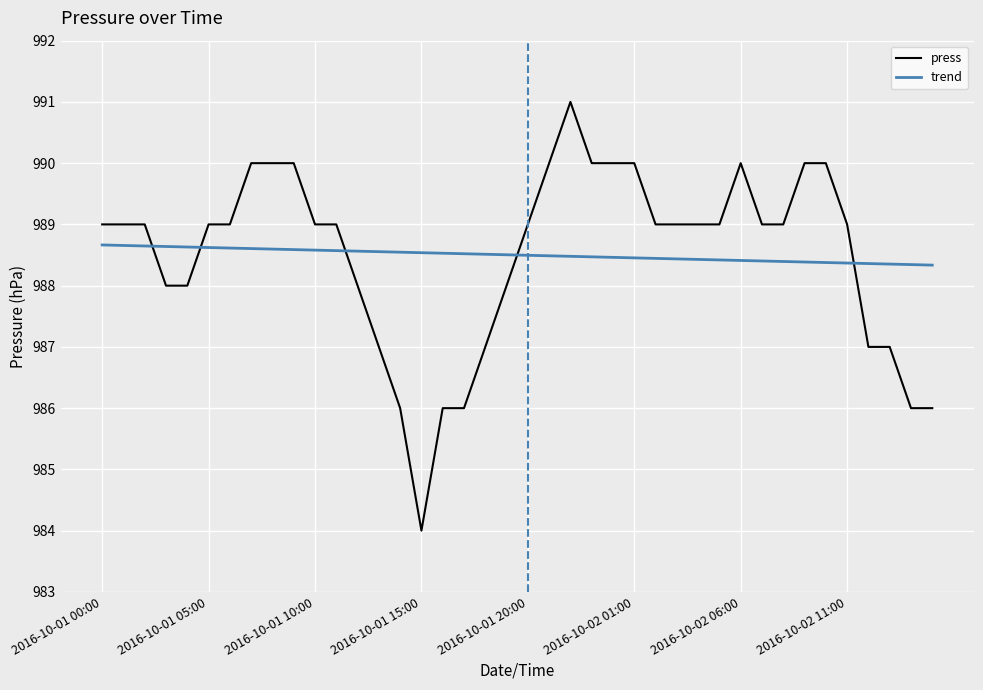

What is the greatest value displayed?

991.0